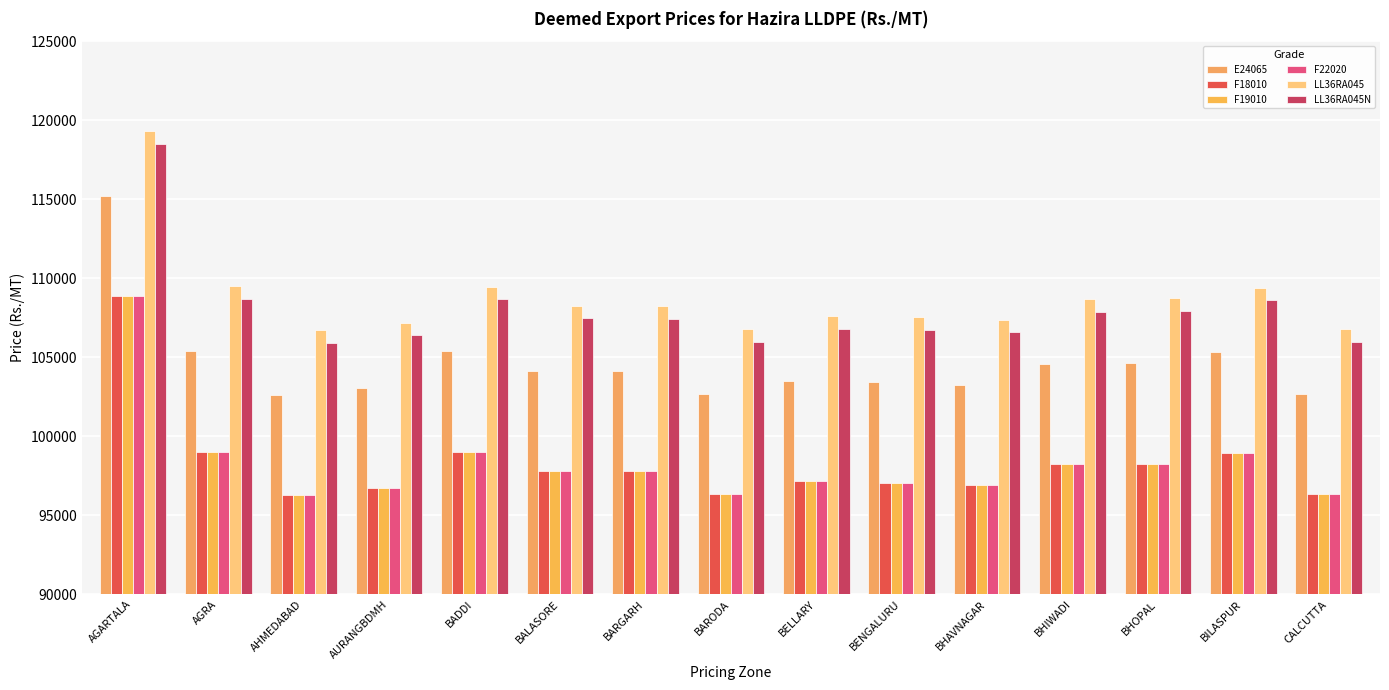

Which series has the widest spread of values?

E24065